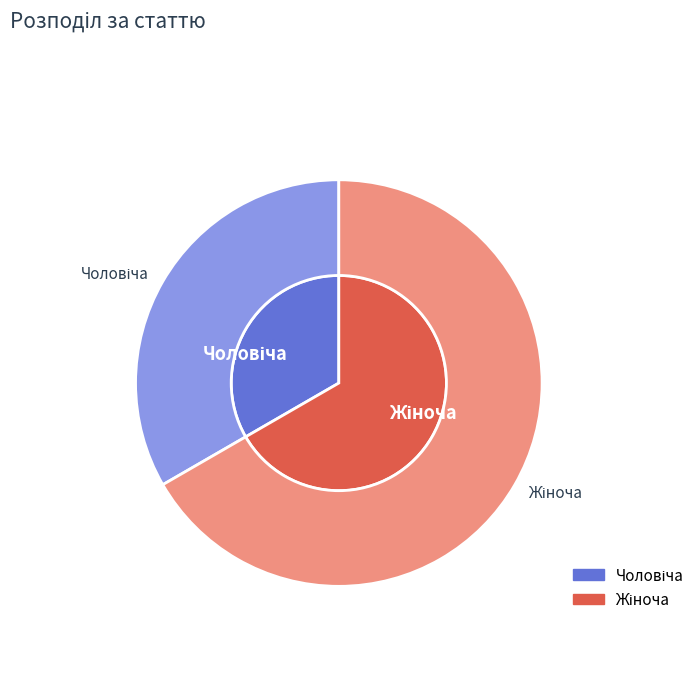

Count the number of slices in the pie.

2